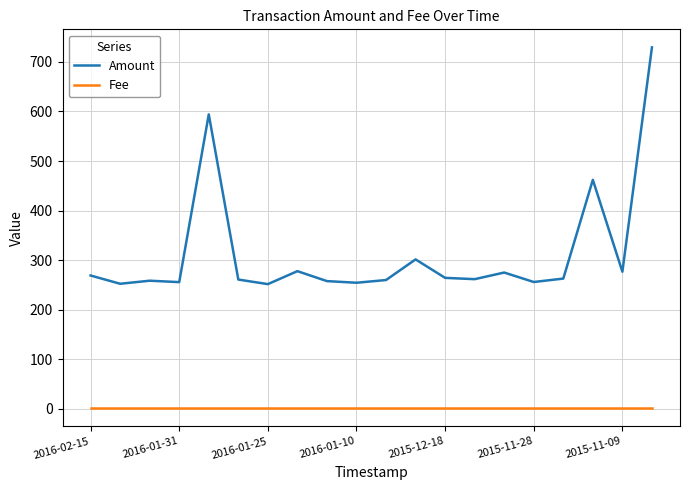

Which series has the largest total across all categories?

Amount